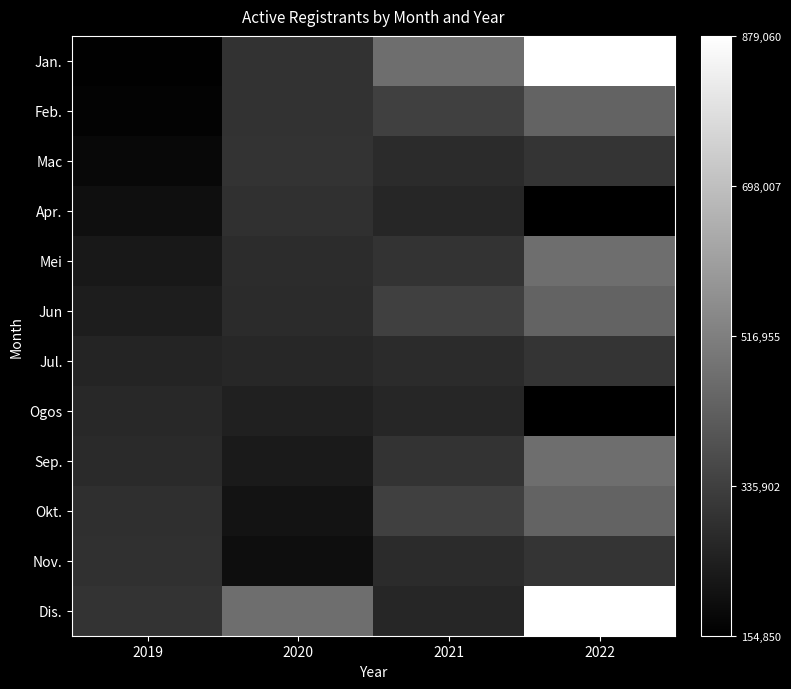

How many data points does each series have?

4